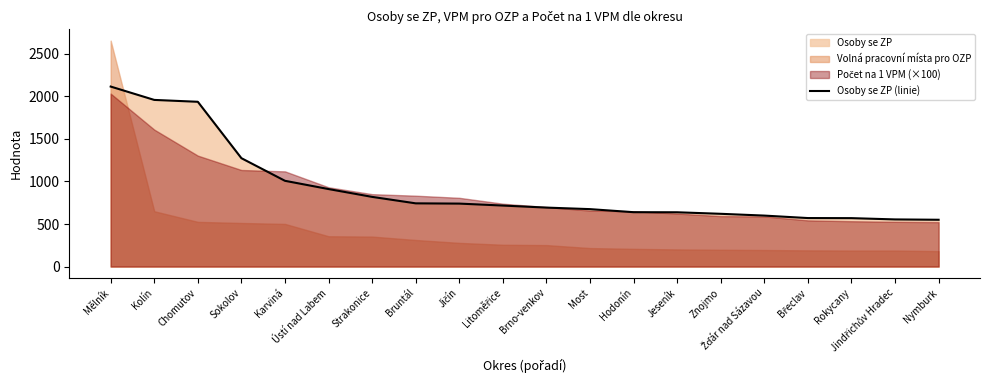

What is the average value?

917